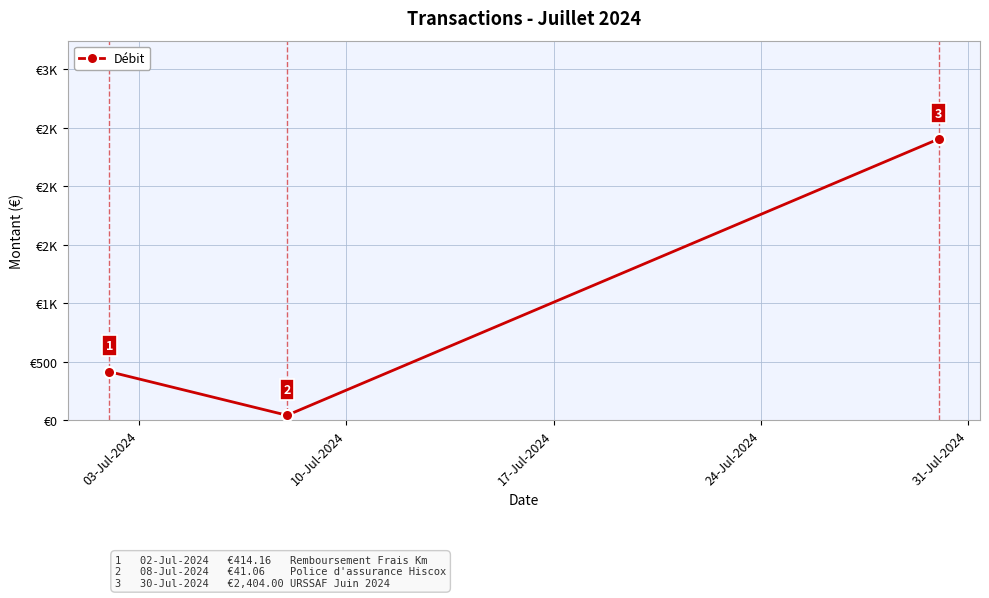

Does the chart have visible grid lines?

Yes